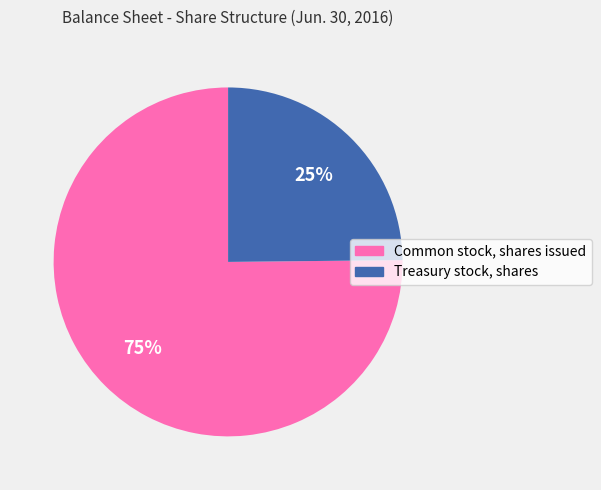

Is there any slice that represents more than half of the pie?

Yes